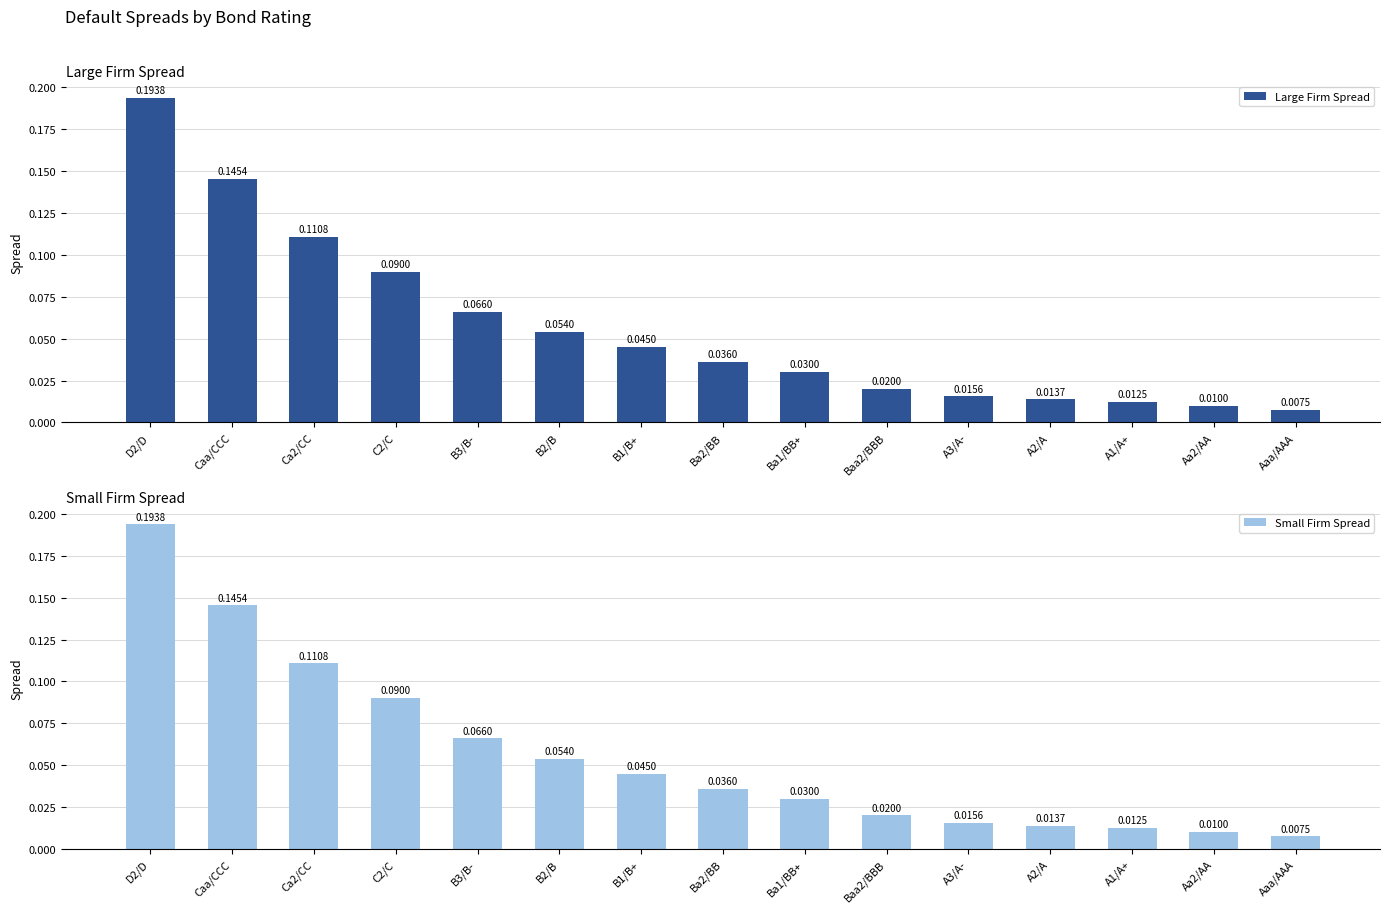

What is the total value across all series at B1/B+?

0.1